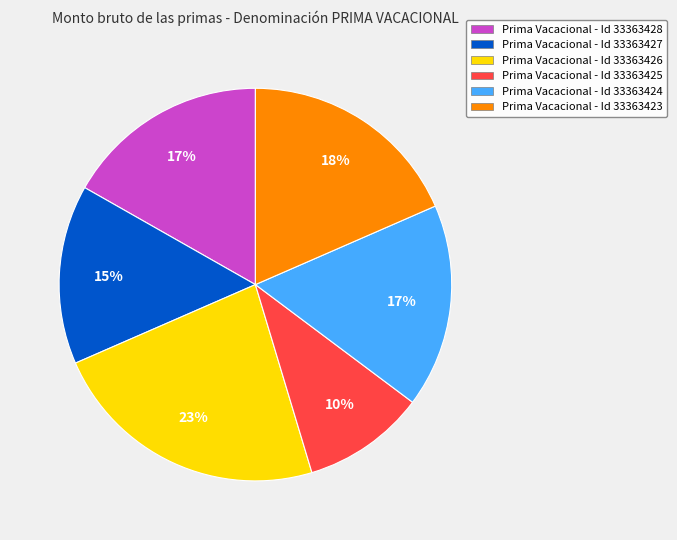

Does any single category account for the majority?

No